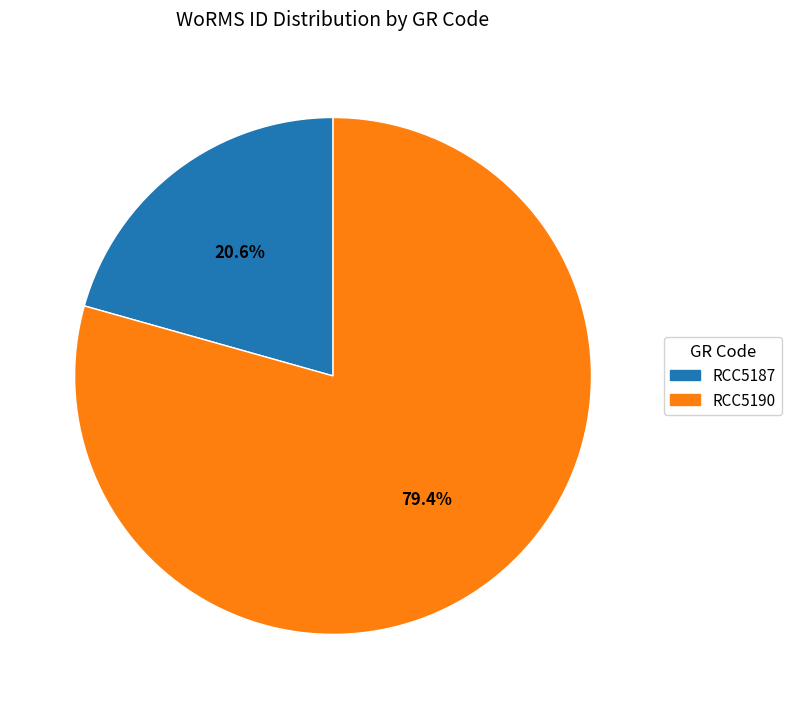

Between RCC5190 and RCC5187, which is larger?

RCC5190